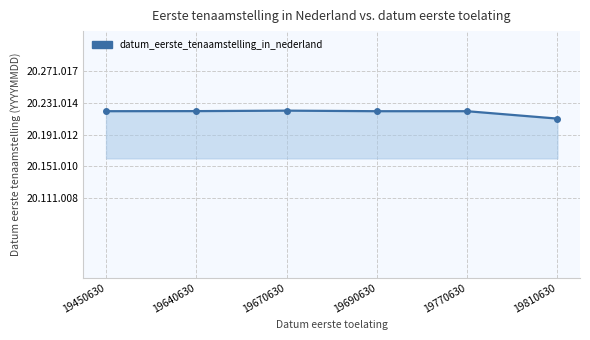

Does the chart have visible grid lines?

Yes